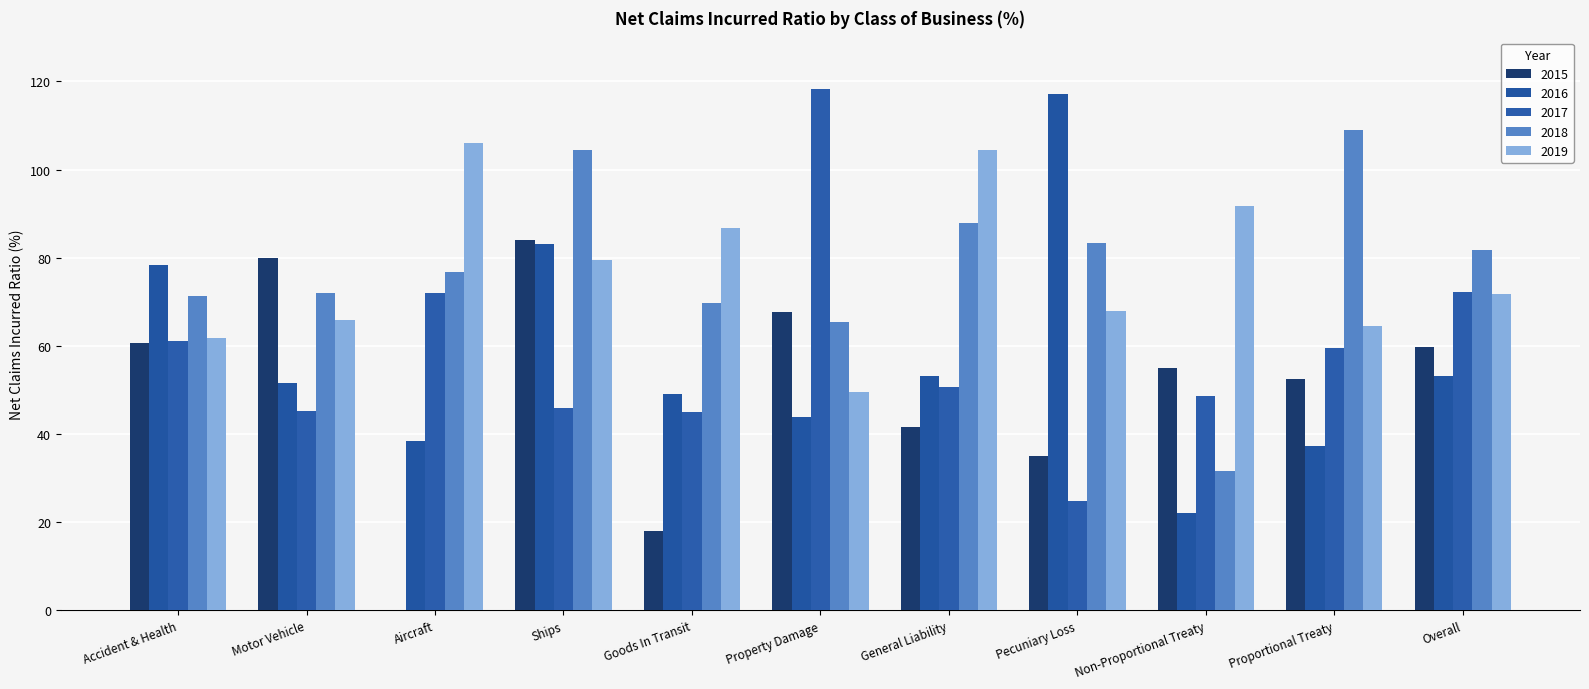

Which series has the largest total across all categories?

2018